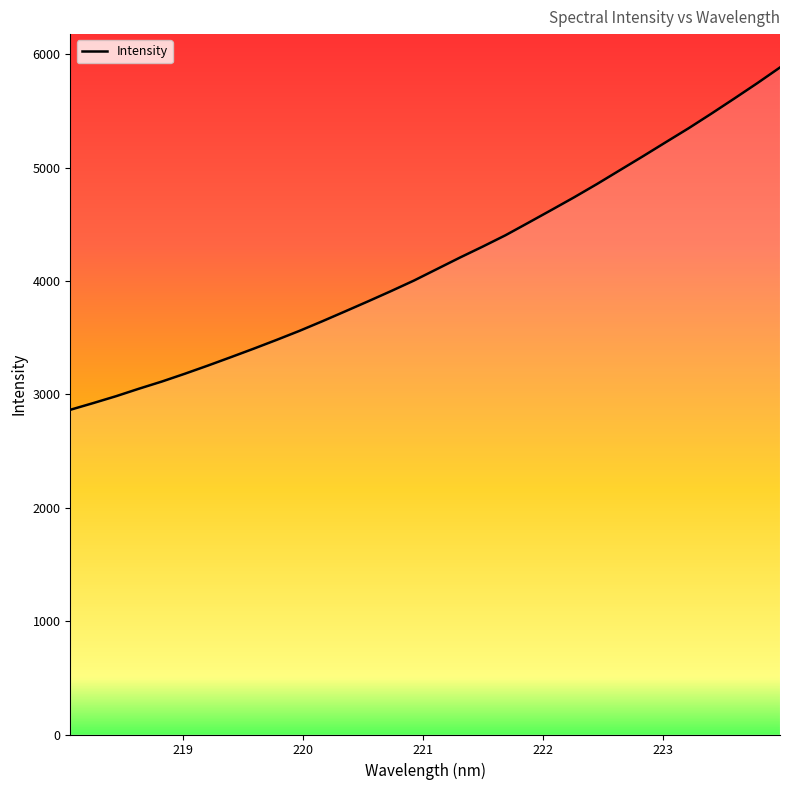

What is the minimum value shown in the chart?

2864.6